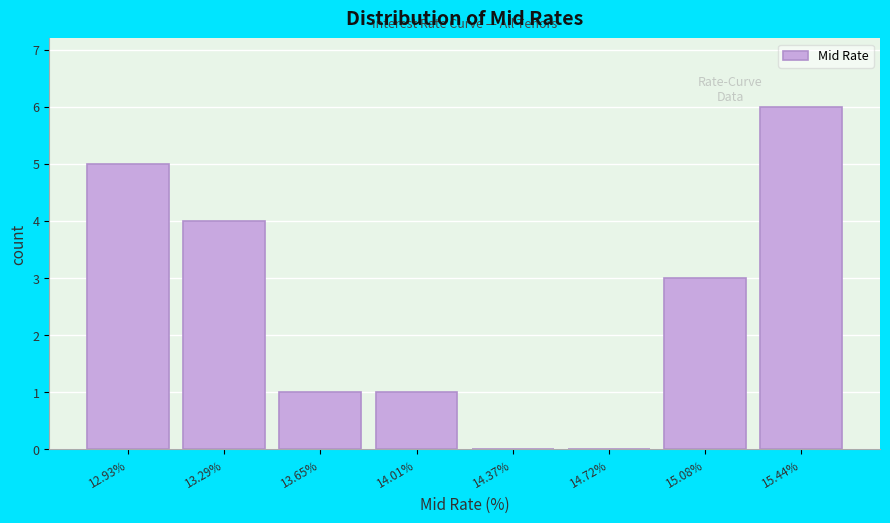

Reading right to left, extract all data points from this chart.

15.44%=6	15.08%=3	14.72%=0	14.37%=0	14.01%=1	13.65%=1	13.29%=4	12.93%=5